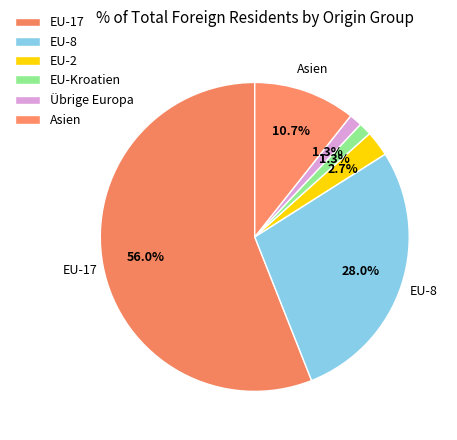

Does Übrige Europa account for over 50% of the chart?

No